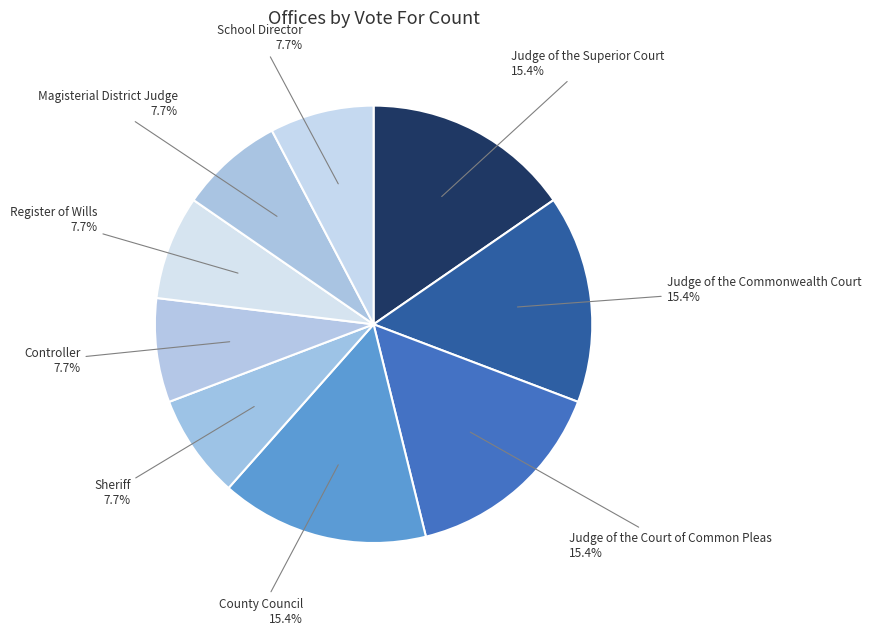

Rank the categories by value from lowest to highest.

Sheriff, Controller, Register of Wills, Magisterial District Judge, School Director, Judge of the Superior Court, Judge of the Commonwealth Court, Judge of the Court of Common Pleas, County Council